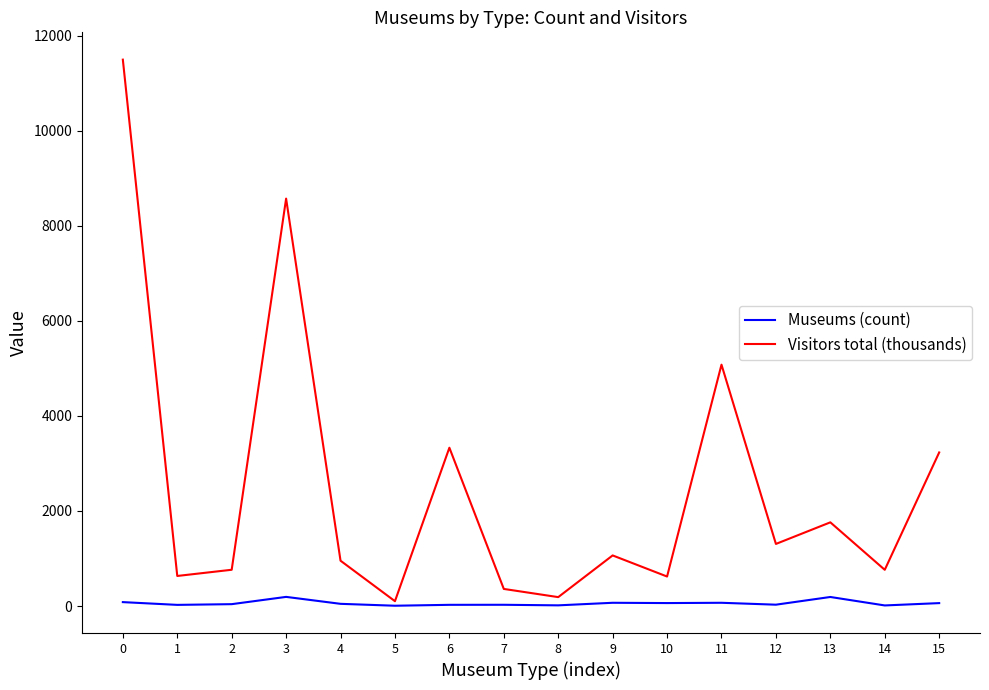

Is the value of Visitors total (thousands) at 3 greater than the value of Museums (count) at 3?

Yes